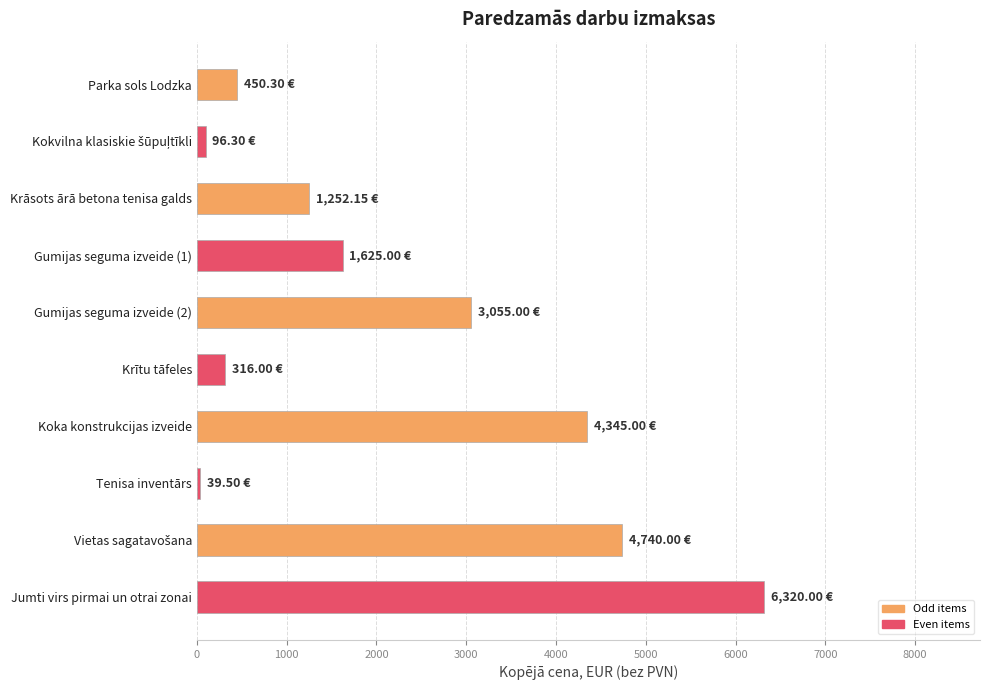

How many categories are shown in the chart?

10